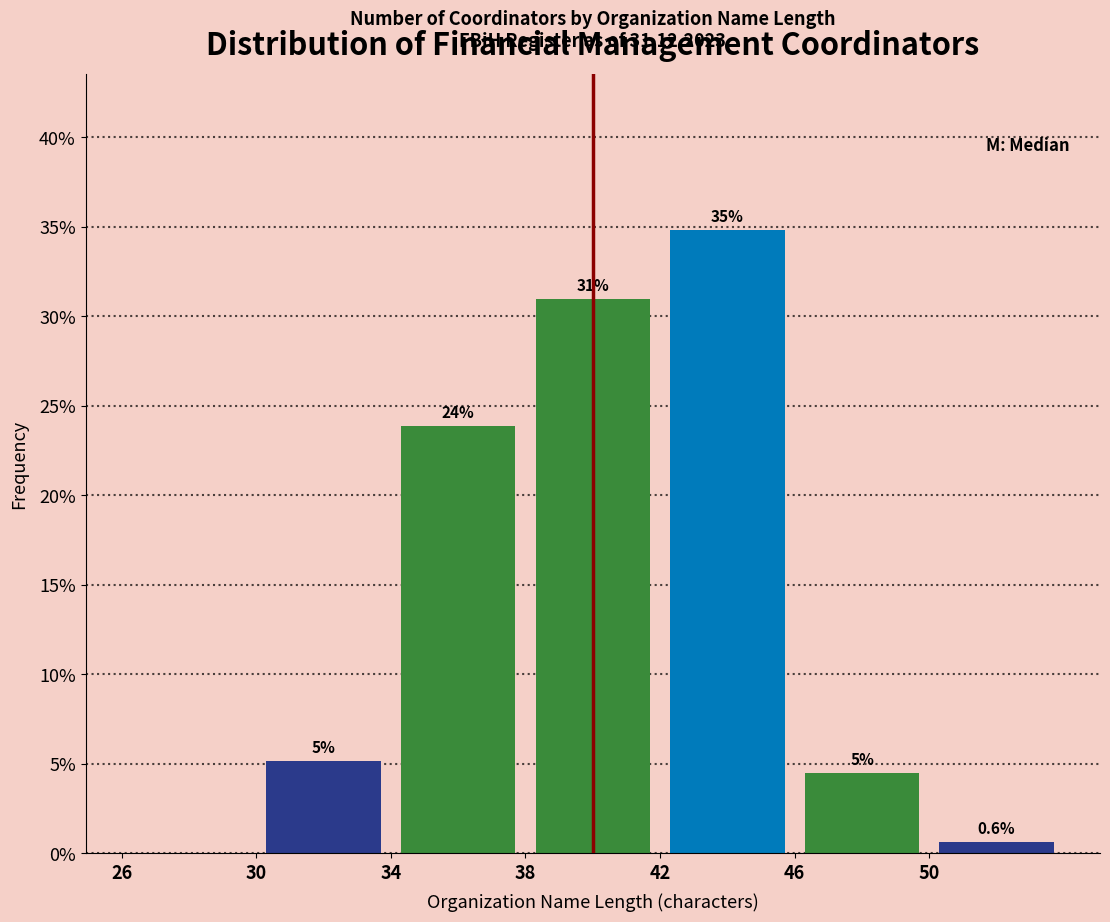

Which range on the x-axis has the tallest bar?

42 to 46